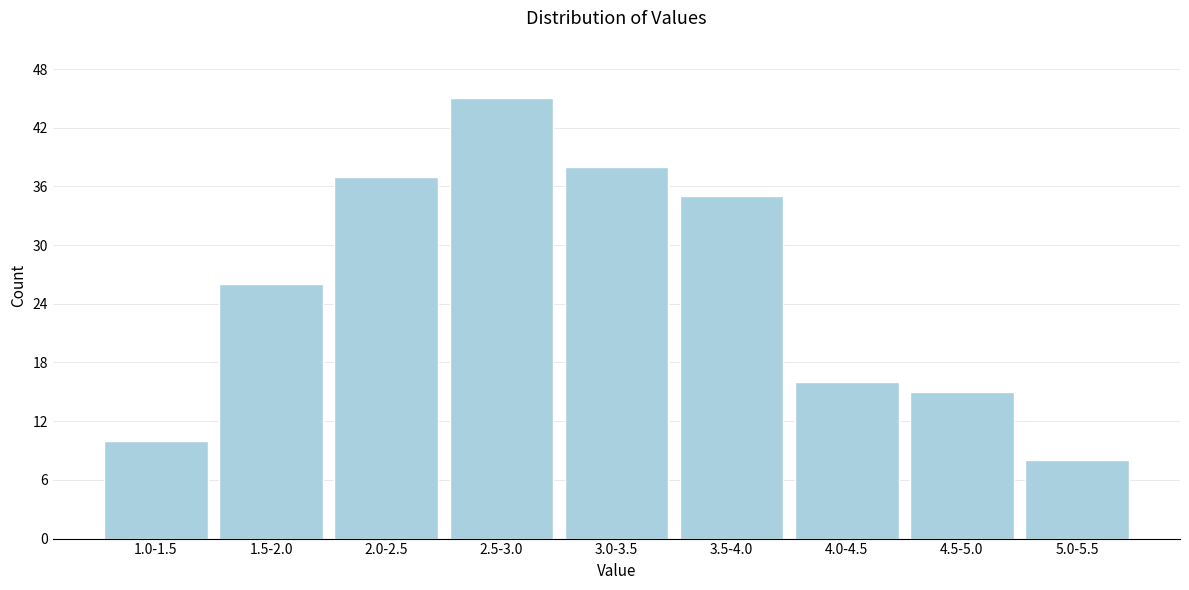

Reading left to right, transcribe all the data shown in this chart.

1.0-1.5=10	1.5-2.0=26	2.0-2.5=37	2.5-3.0=45	3.0-3.5=38	3.5-4.0=35	4.0-4.5=16	4.5-5.0=15	5.0-5.5=8